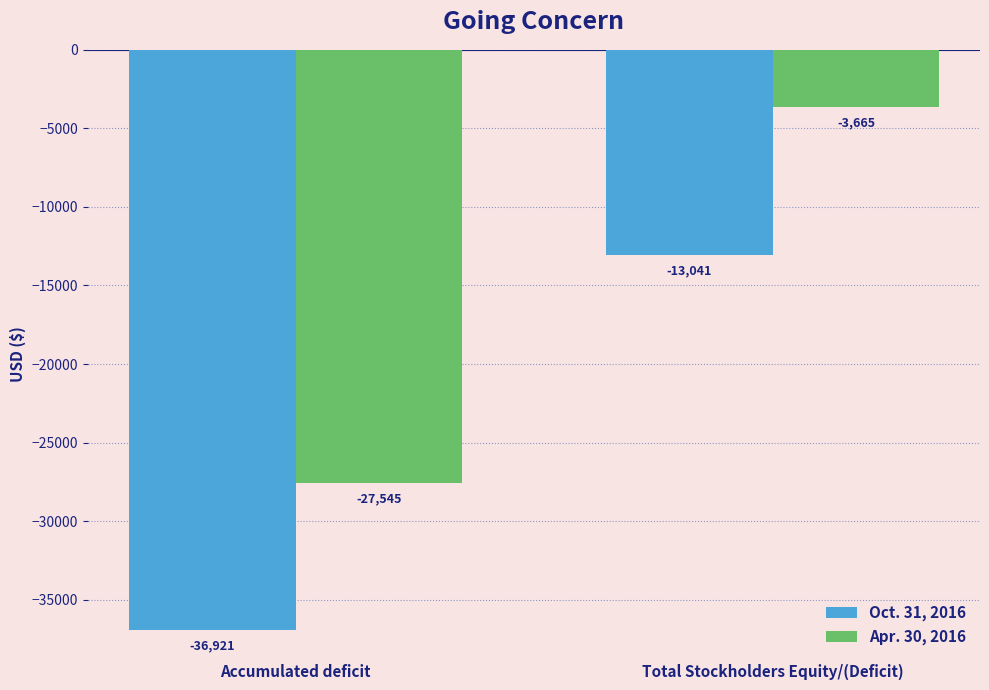

Rank the series by their maximum value, from highest to lowest.

Apr. 30, 2016, Oct. 31, 2016